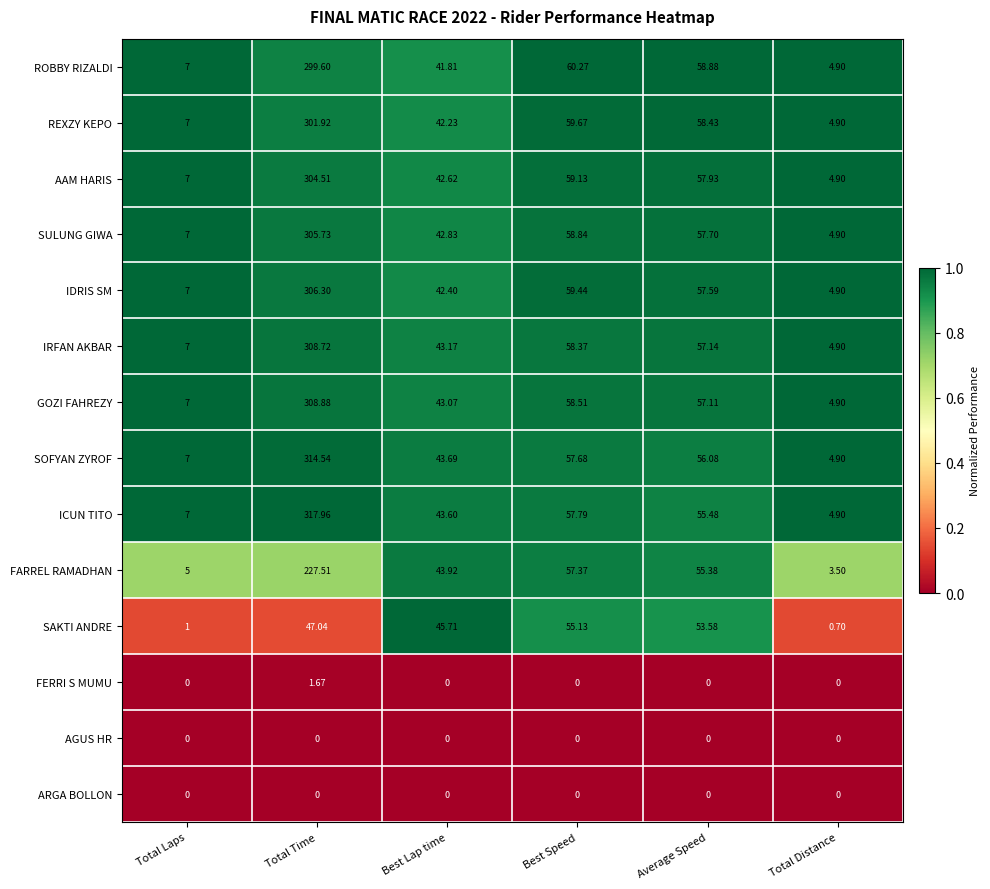

At which label does REXZY KEPO reach its peak?

Total Time